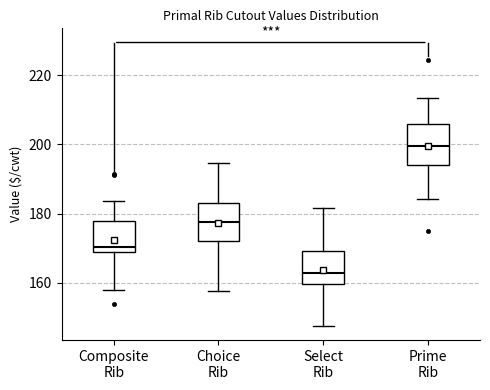

Where is the lower edge of the box for Composite Rib on the y-axis? The values are not printed on the chart, so give them approximately, as read against the axis.

168